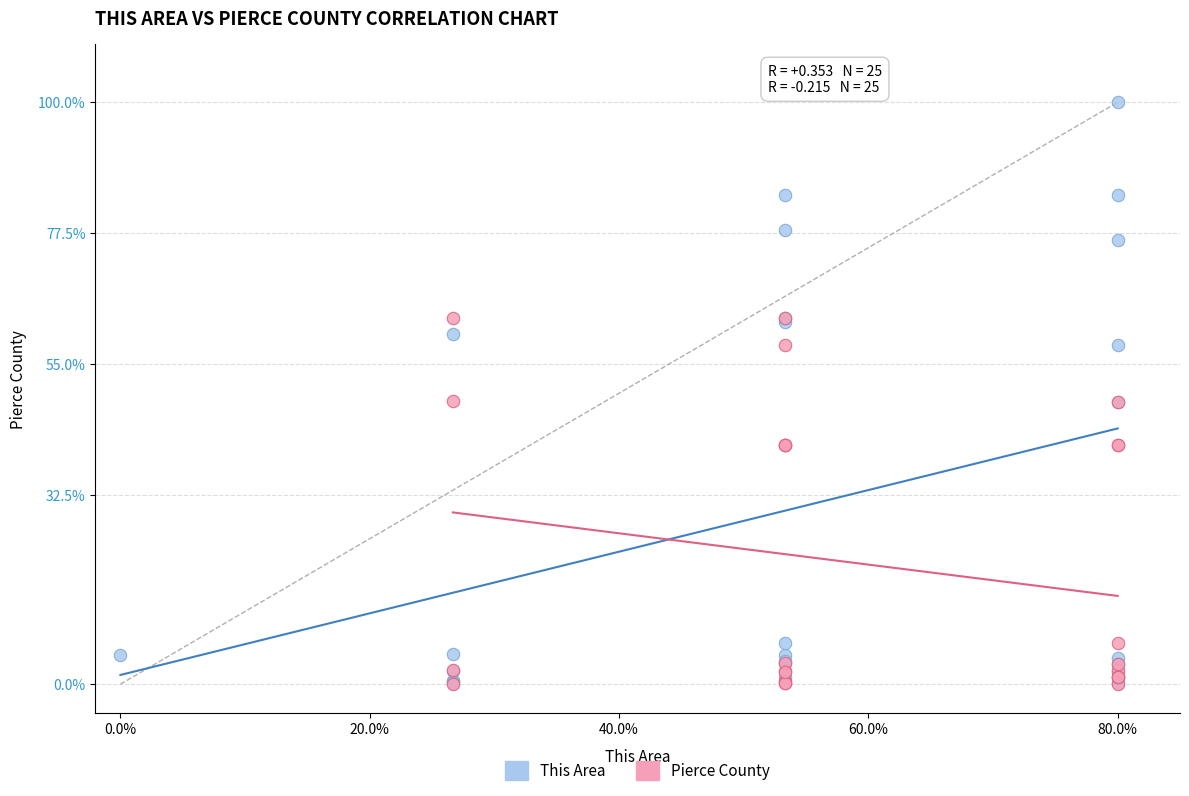

Which series has the widest spread of Y values?

This Area